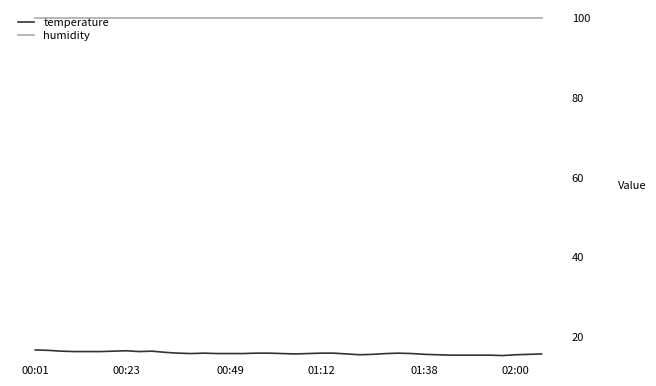

Which series has the largest range (max minus min)?

temperature